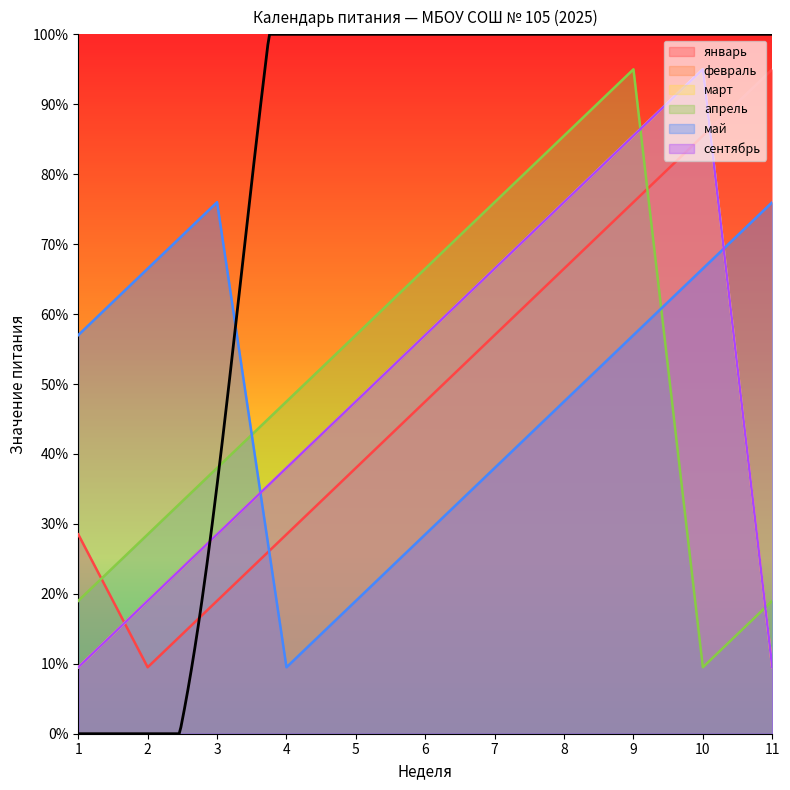

List the series in order of their peak value, lowest first.

май, январь, февраль, март, апрель, сентябрь